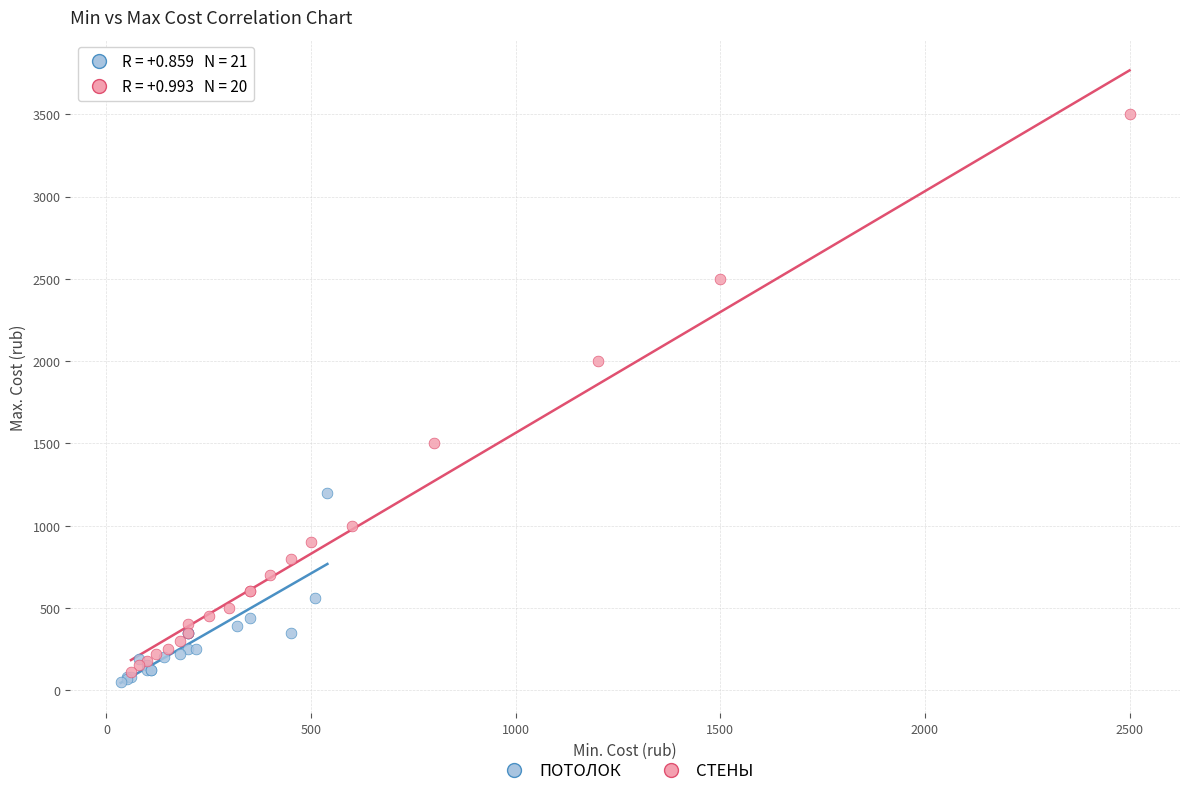

Which series contains the highest Y value?

СТЕНЫ